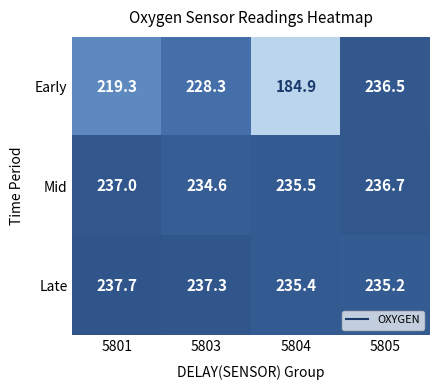

How many data points in Late are less than 237?

2